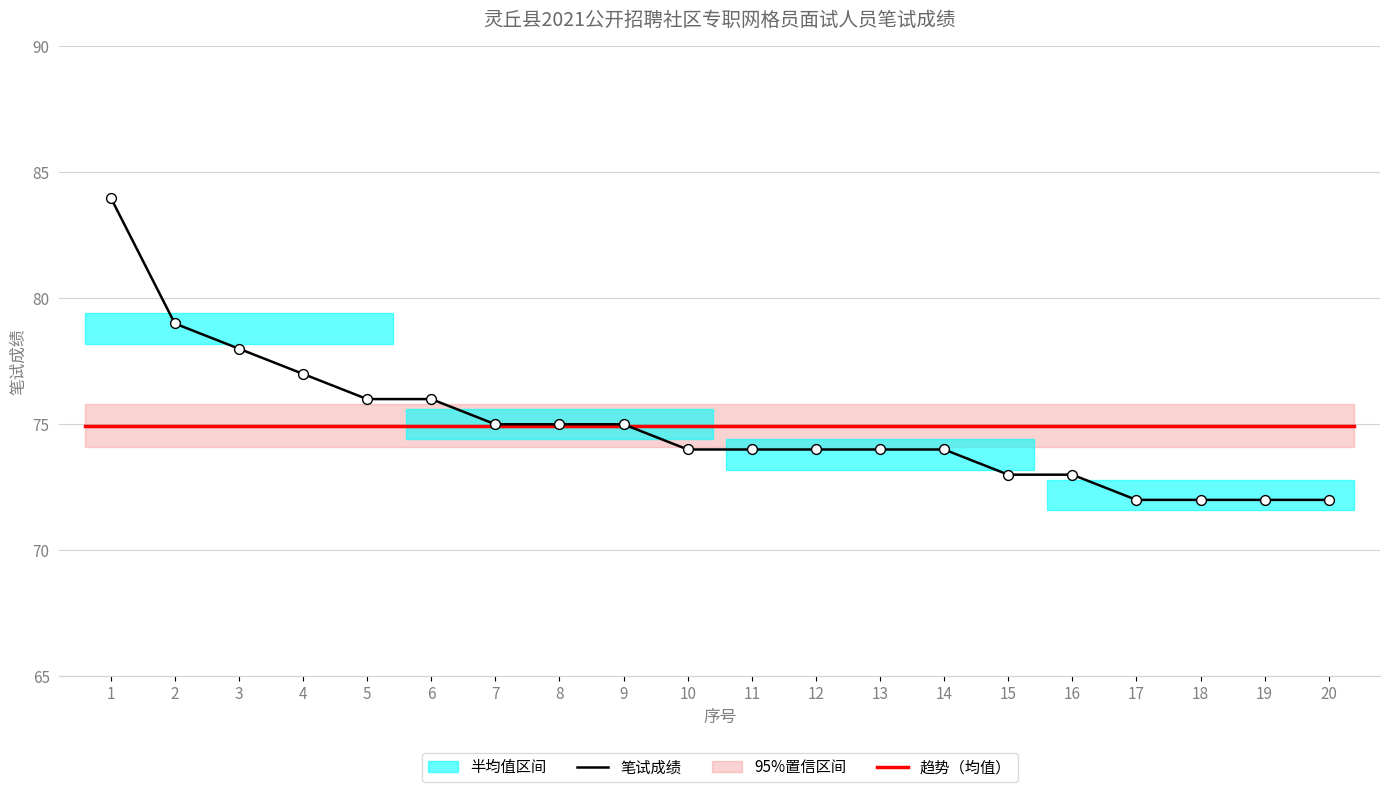

Approximately how many times larger is the value at 12 compared to 7?

1.0